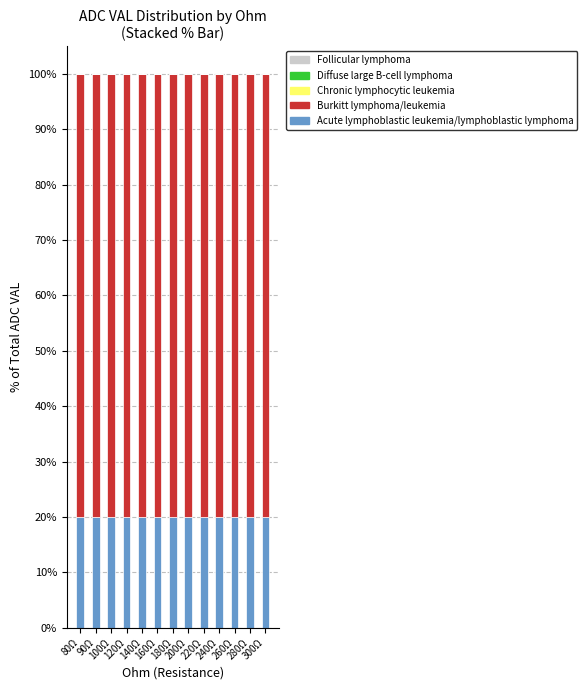

What is the maximum value for Acute lymphoblastic leukemia/lymphoblastic lymphoma?

20.0